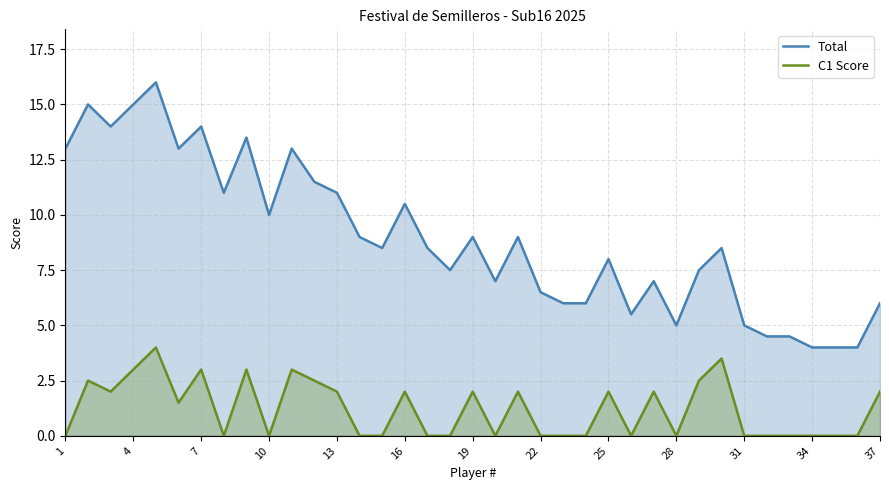

True or false: Total has more than 2 interior local peaks.

True